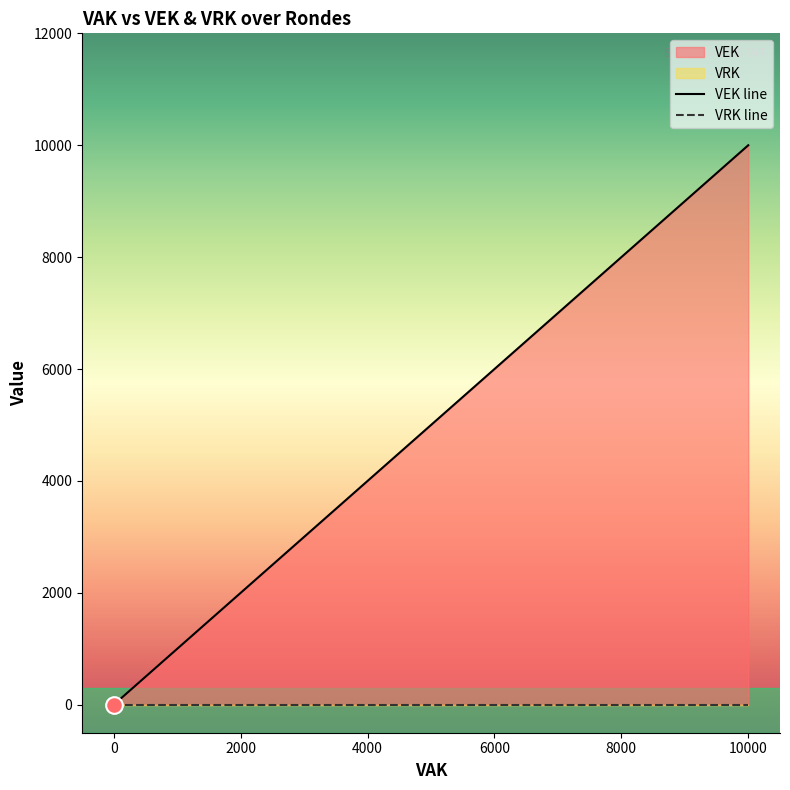

What is the value of the VEK point at the 5th from the left?

111